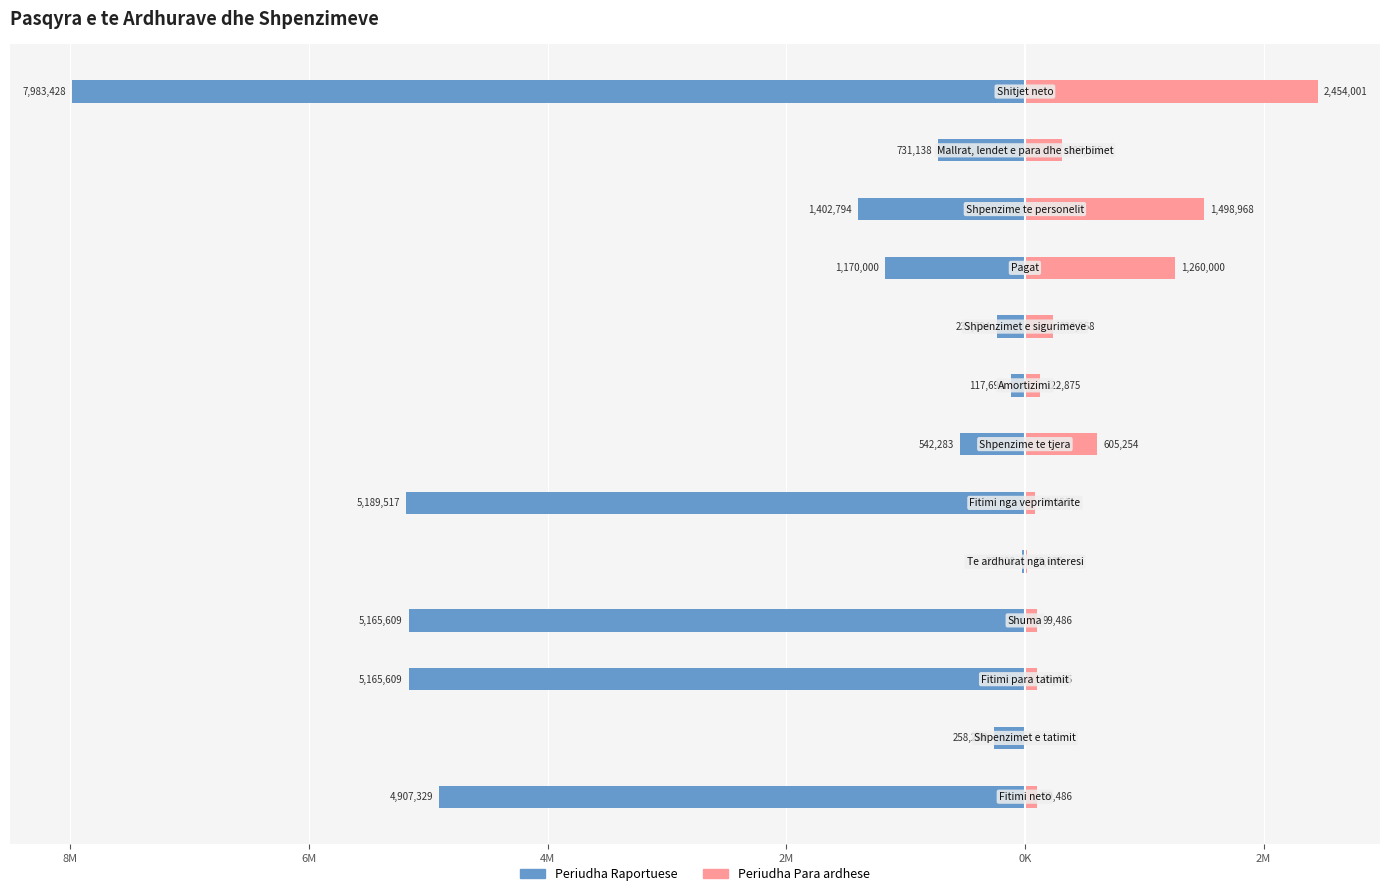

Rank the series by their maximum value, from lowest to highest.

Periudha Raportuese, Periudha Para ardhese